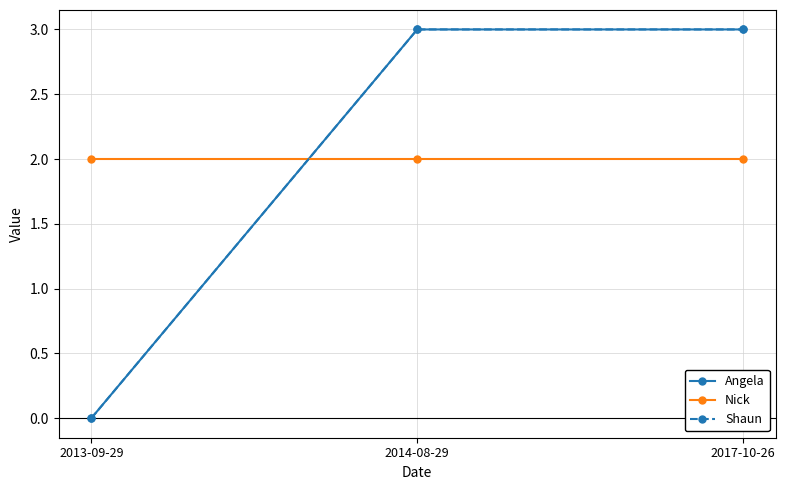

Reading left to right, what are all the values shown in this chart?

Angela: 0	3	3
Nick: 2	2	2
Shaun: 0	3	3